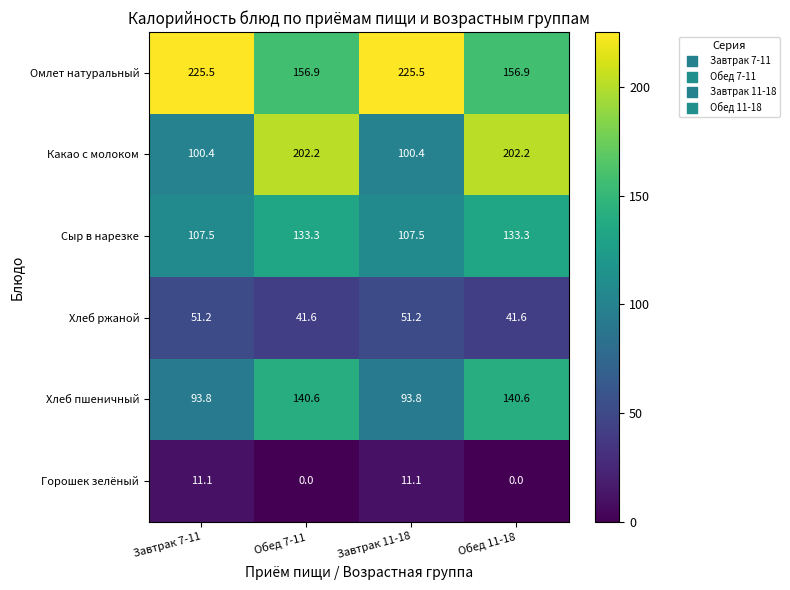

What is the average value of the Сыр в нарезке series?

120.4